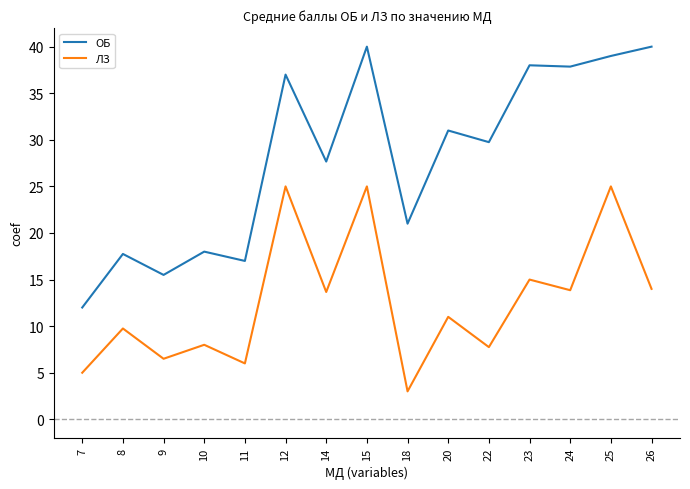

True or false: ЛЗ and ОБ intersect in this chart.

False